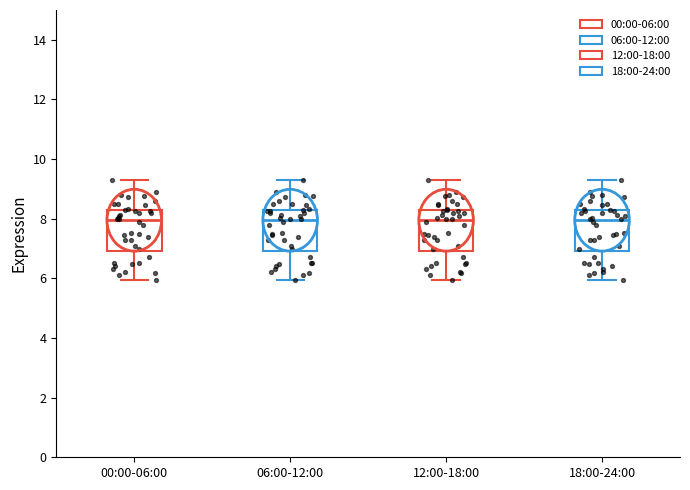

Reading left to right, read every box against the y-axis: the position of its median line, the range the box covers, and the ends of its whiskers. The values are not printed on the chart, so give them approximately, as read against the axis.

00:00-06:00: median 8.0, box 7.0 to 8.4, whiskers 6.0 to 9.4
06:00-12:00: median 8.0, box 7.0 to 8.4, whiskers 6.0 to 9.4
12:00-18:00: median 8.0, box 7.0 to 8.4, whiskers 6.0 to 9.4
18:00-24:00: median 8.0, box 7.0 to 8.4, whiskers 6.0 to 9.4